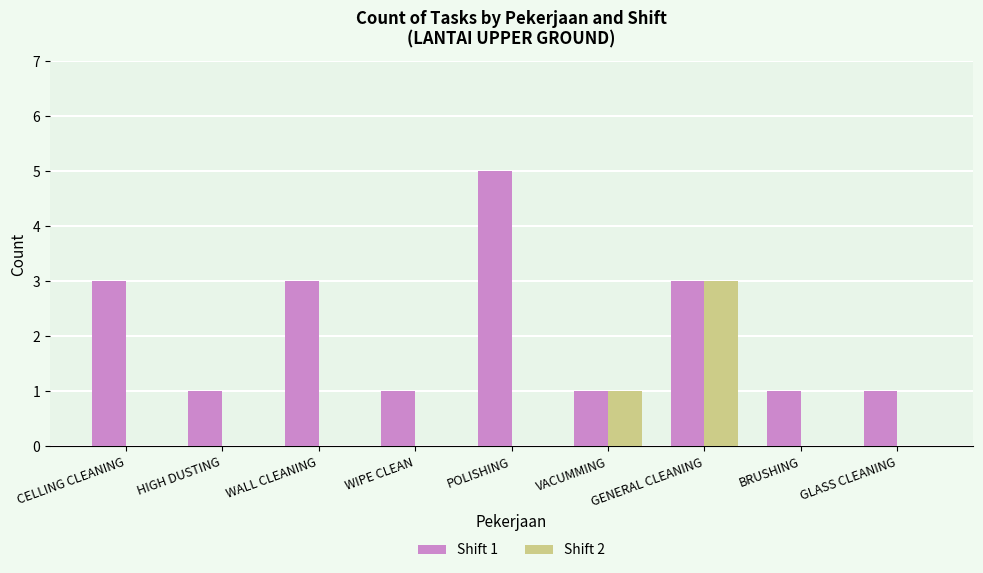

The Shift 1 series shows 3 at CELLING CLEANING. True or false?

True